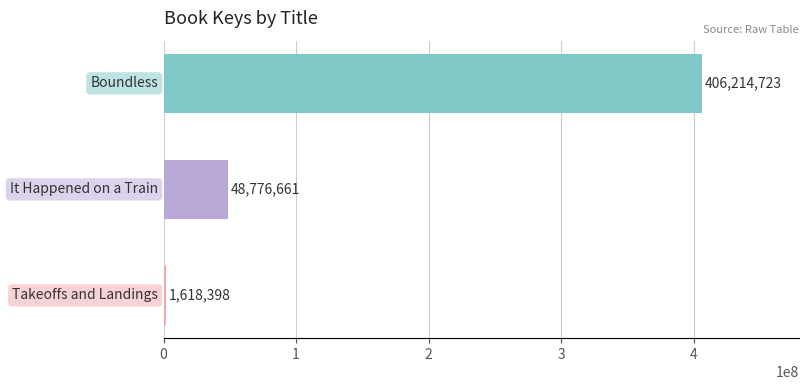

What is the value of the 1st bar from the top?

406214723